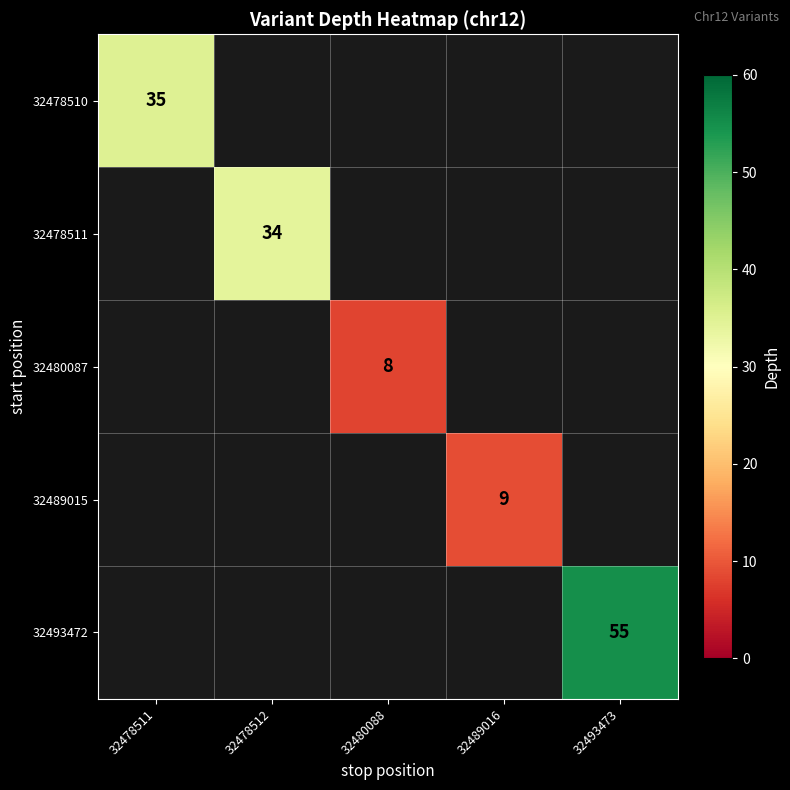

Is the value of 32478510 at 32478511 greater than the value of 32480087 at 32480088?

Yes